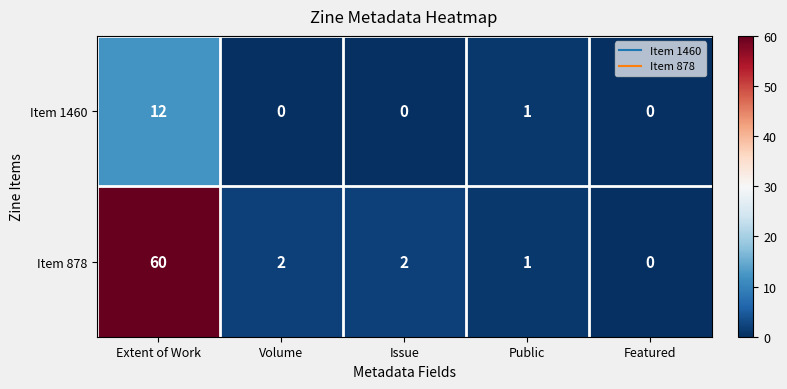

The Item 1460 series shows -5 at Featured. True or false?

False